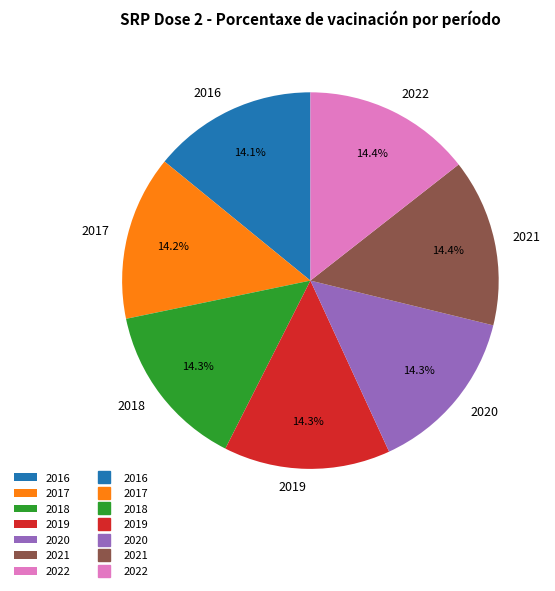

Count the number of slices in the pie.

7